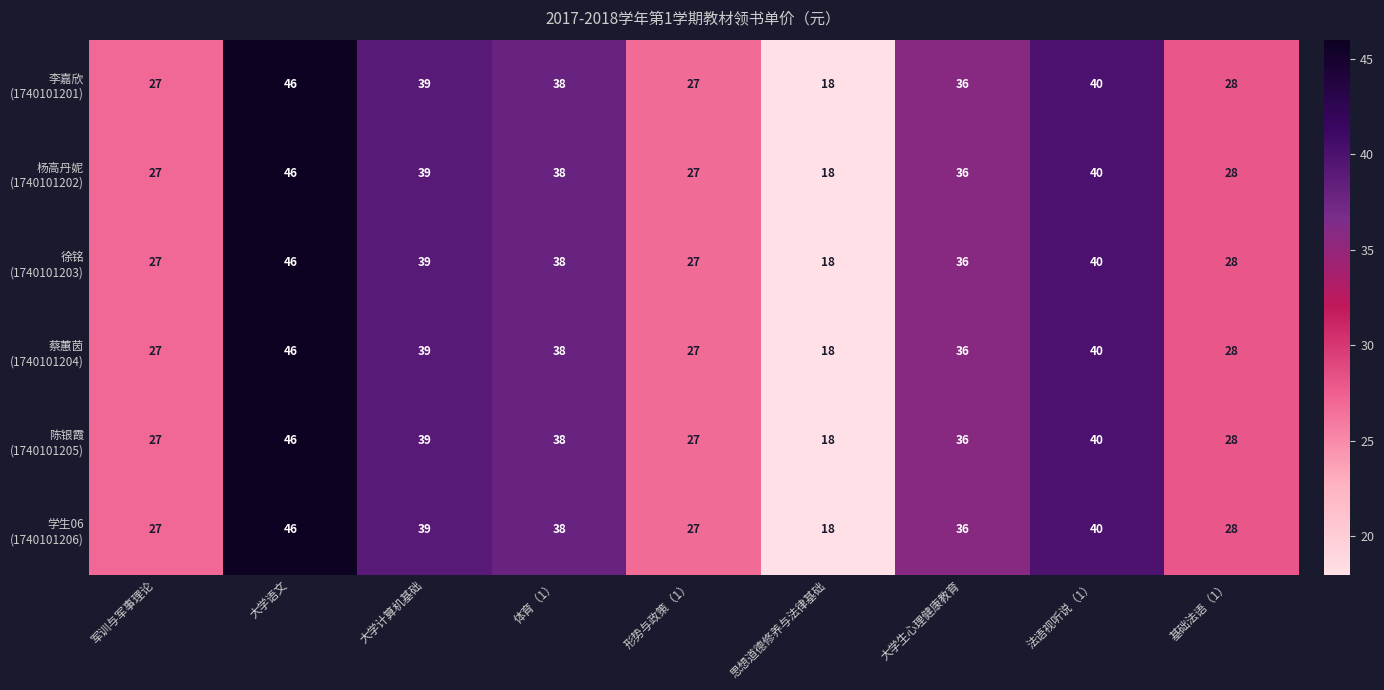

Count the number of categories in the chart.

9